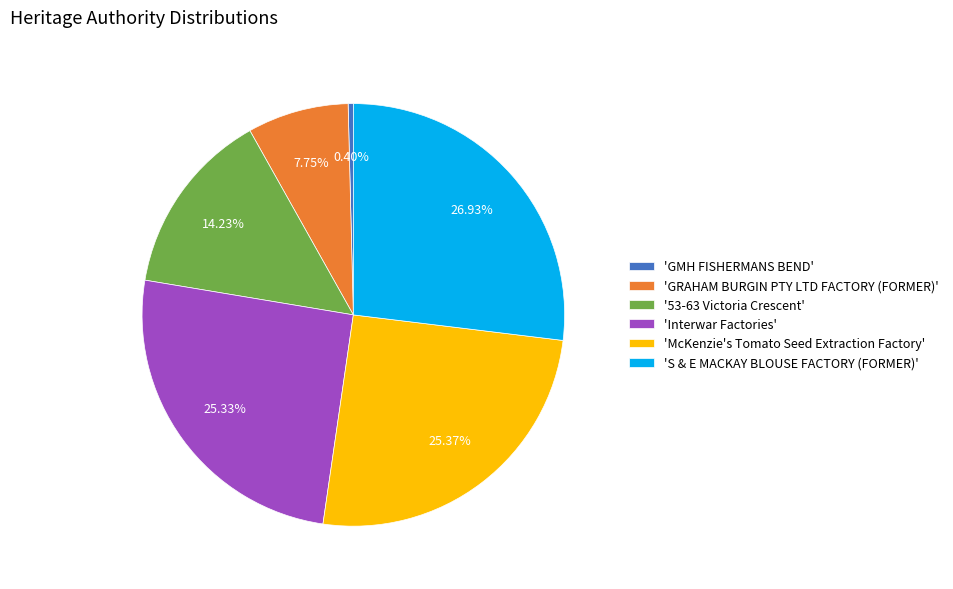

What is the smallest slice in the pie chart?

'GMH FISHERMANS BEND'